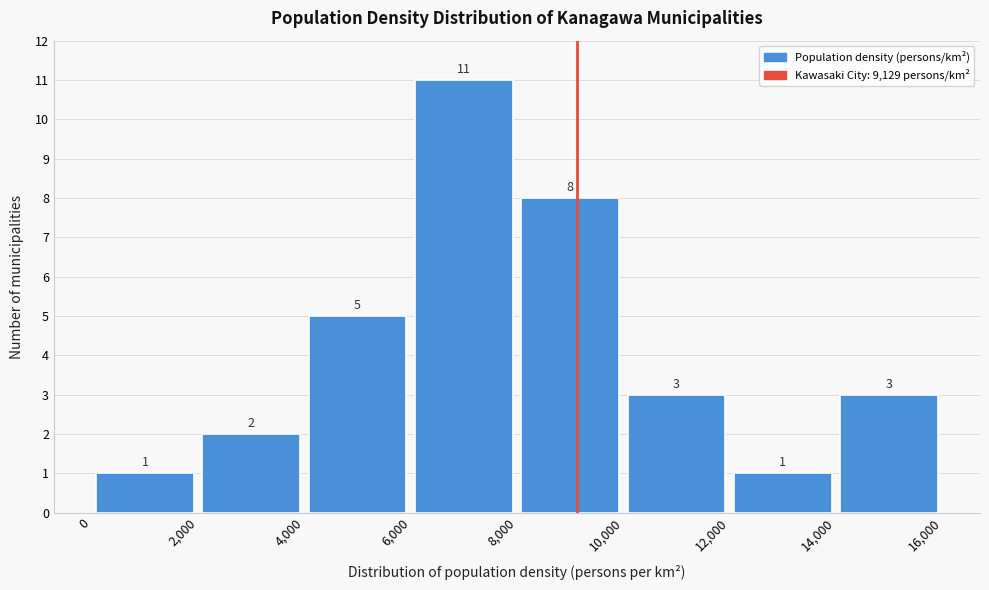

Reading left to right, transcribe this chart: for each bar, give the range it covers on the x-axis and its height.

0 to 2,000: 1
2,000 to 4,000: 2
4,000 to 6,000: 5
6,000 to 8,000: 11
8,000 to 10,000: 8
10,000 to 12,000: 3
12,000 to 14,000: 1
14,000 to 16,000: 3